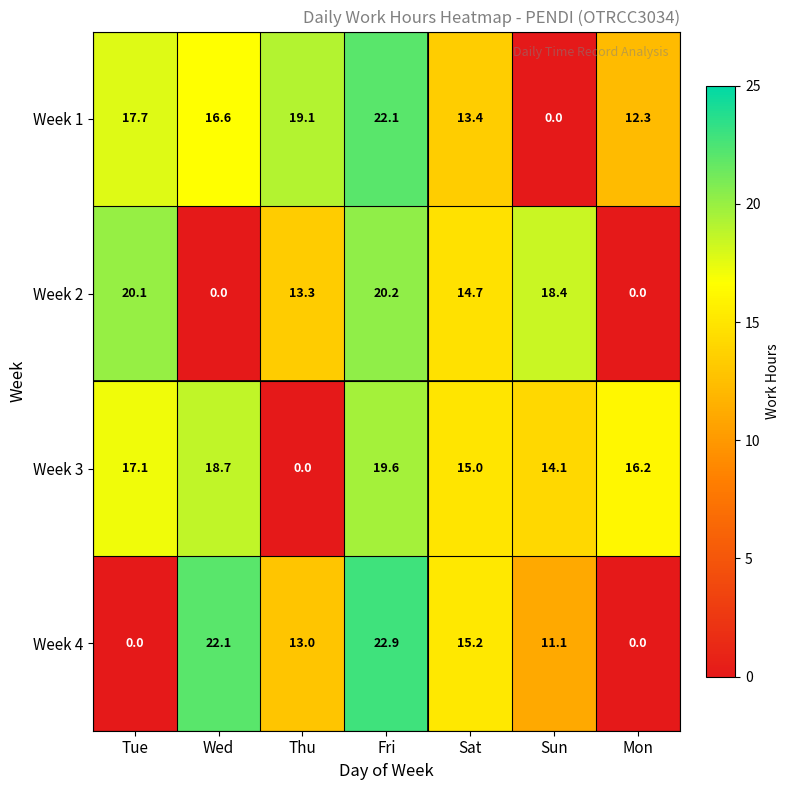

What is the maximum value for Week 4?

22.9